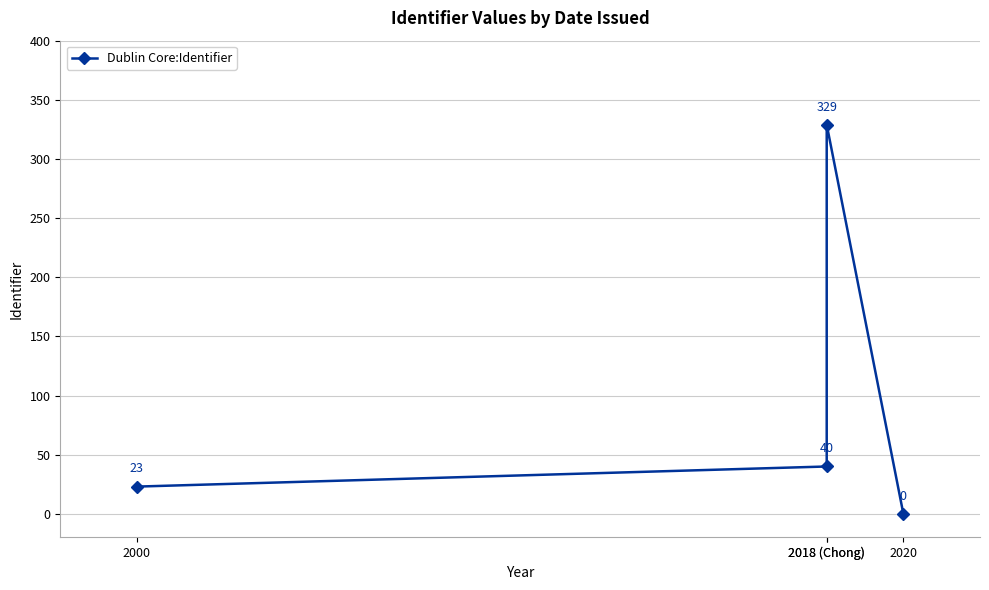

At which label does the data first exceed 40?

2018 (Chong)